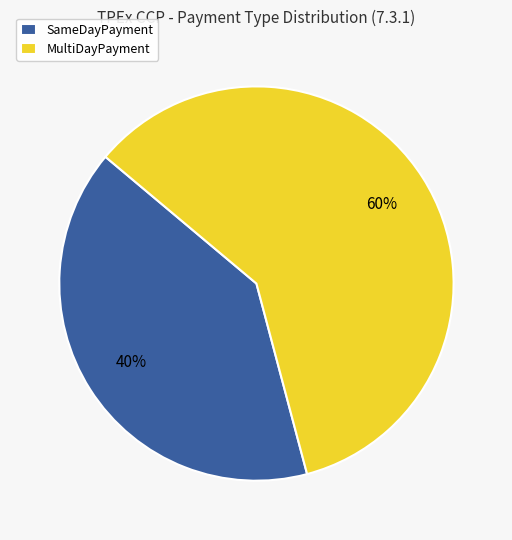

Which slice is the largest?

MultiDayPayment